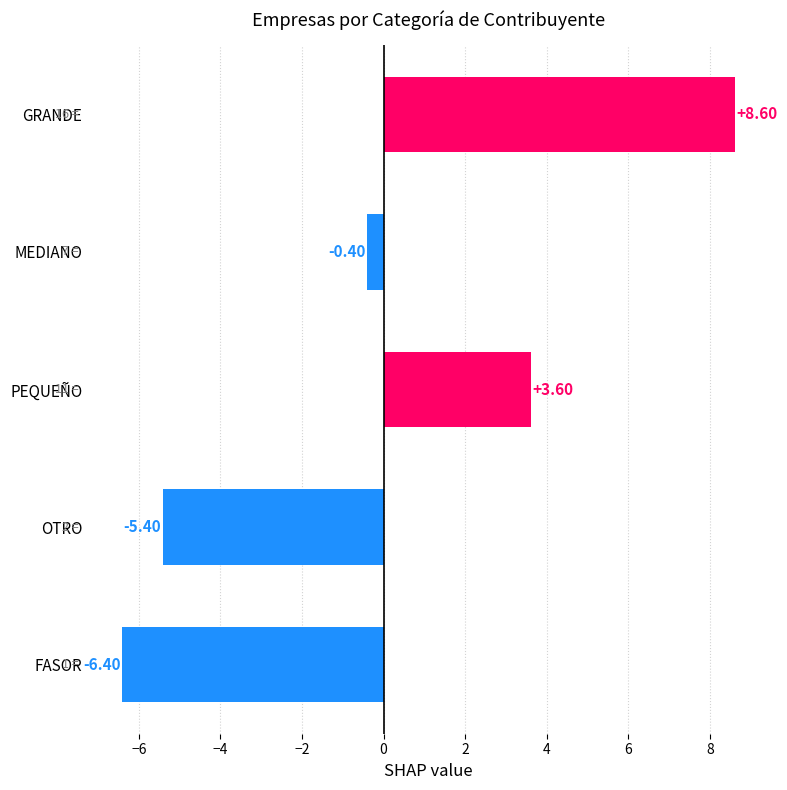

Does the chart contain stacked bars?

No